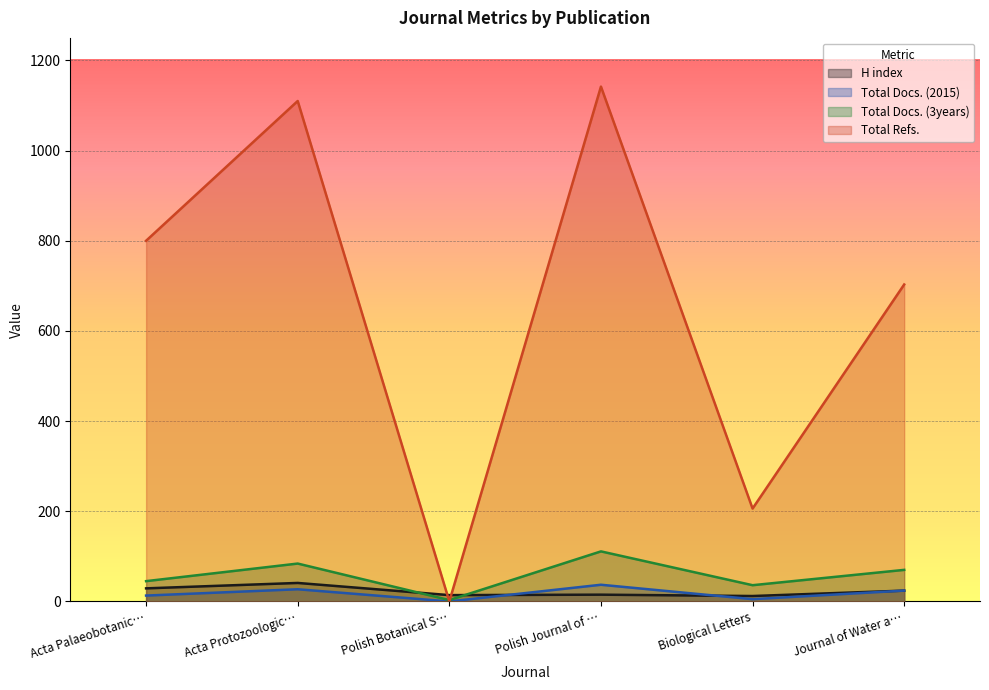

What is the highest value of the Total Docs. (2015) series?

37